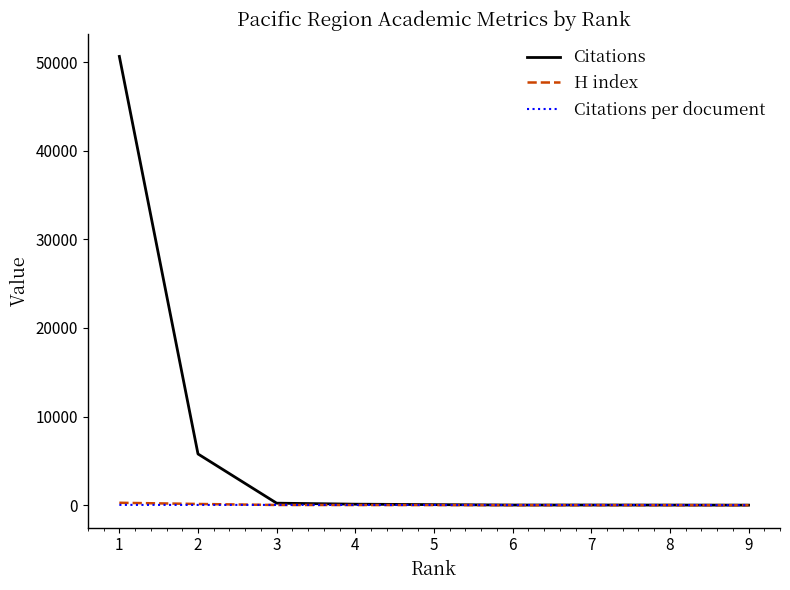

Which series has the widest spread of values?

Citations